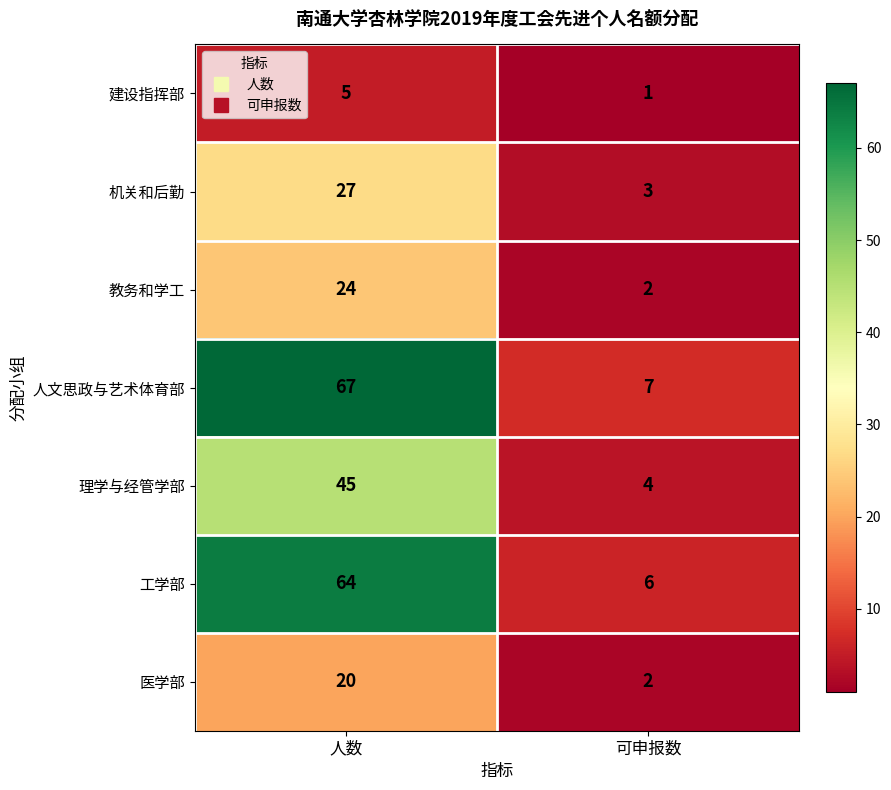

Which label corresponds to the smallest value in the chart?

可申报数